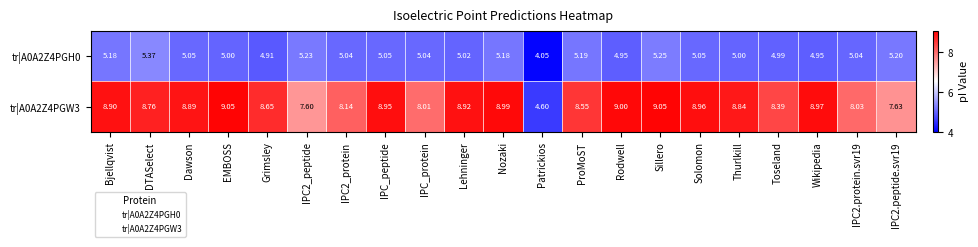

Is the value of tr|A0A2Z4PGH0 at IPC2_protein greater than the value of tr|A0A2Z4PGW3 at Patrickios?

Yes